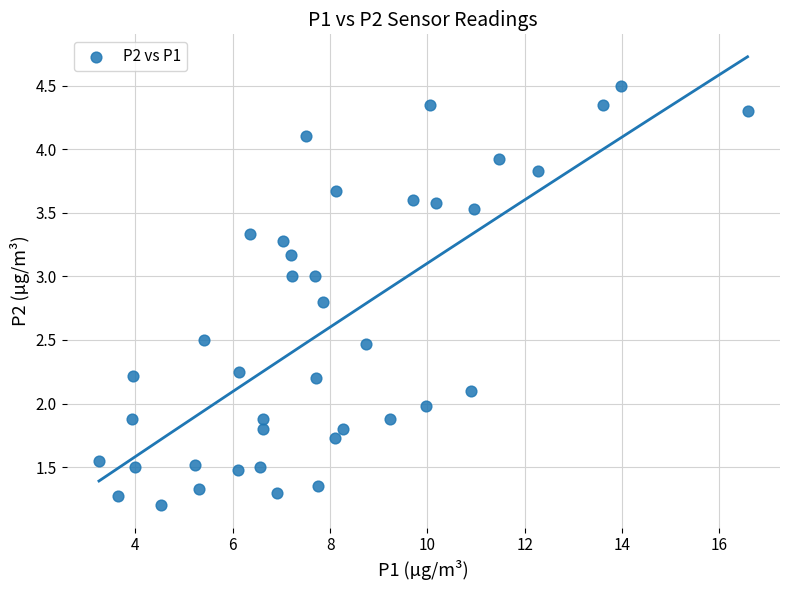

What is the range of Y values (max minus min)?

3.3